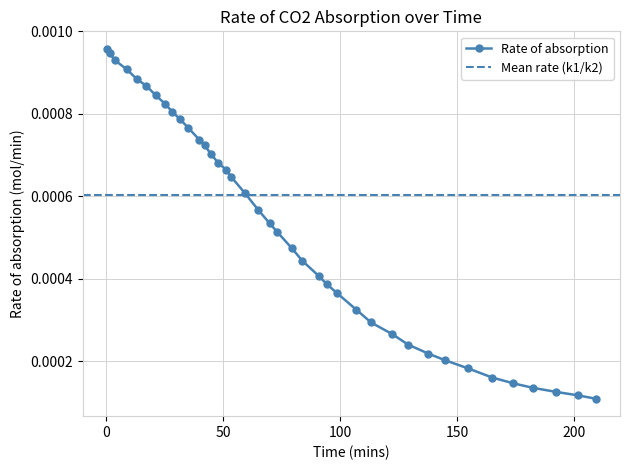

Count the Rate of absorption values in the range 0 to 1.

39